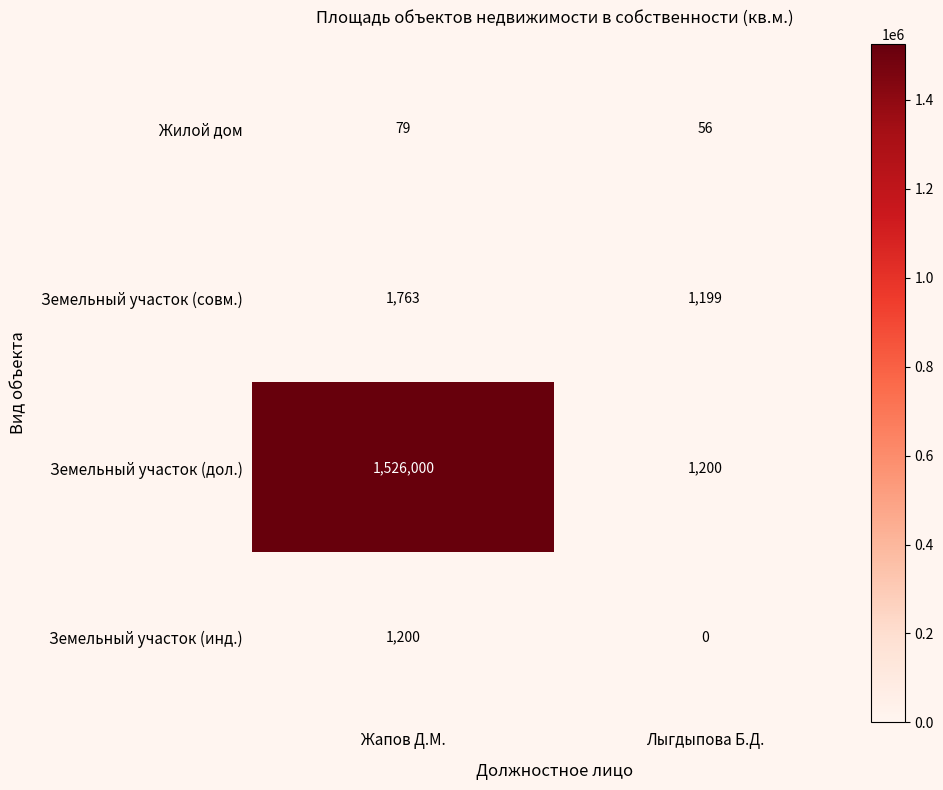

Reading left to right, transcribe all the data shown in this chart.

Жилой дом: Жапов Д.М.=79	Лыгдыпова Б.Д.=56
Земельный участок (совм.): Жапов Д.М.=1763	Лыгдыпова Б.Д.=1199
Земельный участок (дол.): Жапов Д.М.=1526000	Лыгдыпова Б.Д.=1200
Земельный участок (инд.): Жапов Д.М.=1200	Лыгдыпова Б.Д.=0